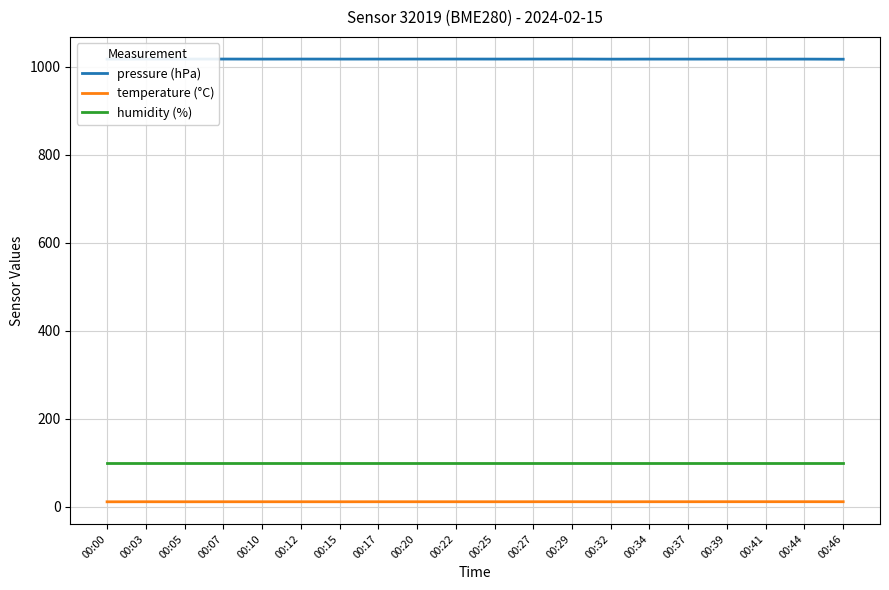

What is the smallest value displayed?

11.1